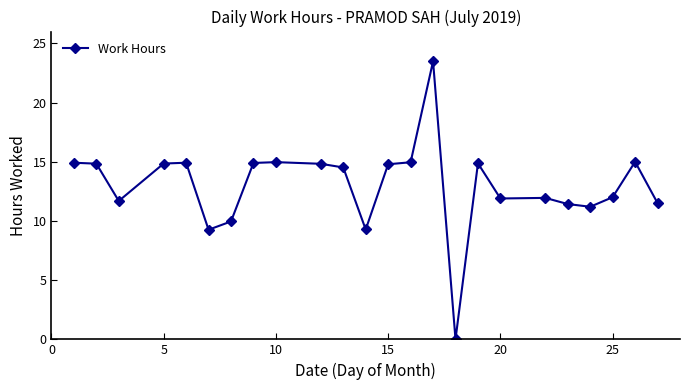

What is the difference between the maximum and minimum values?

23.5